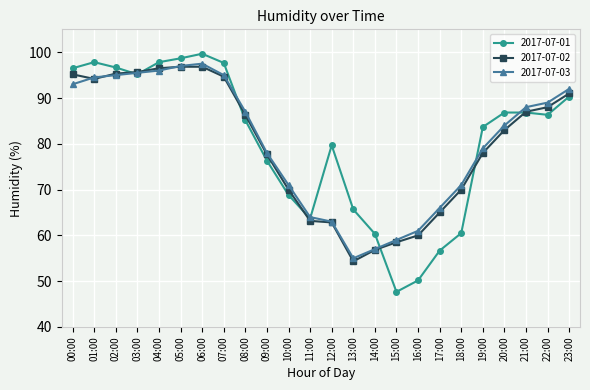

The 2017-07-02 series shows 88.0 at 22:00. True or false?

True